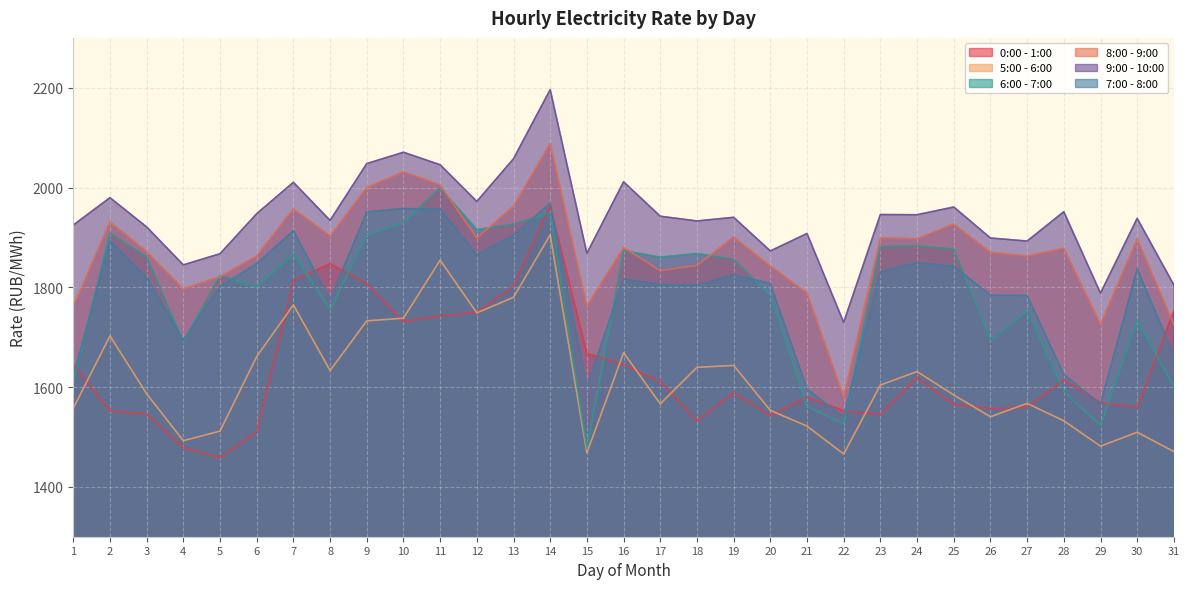

What is the total value across all series at 27?

10417.3